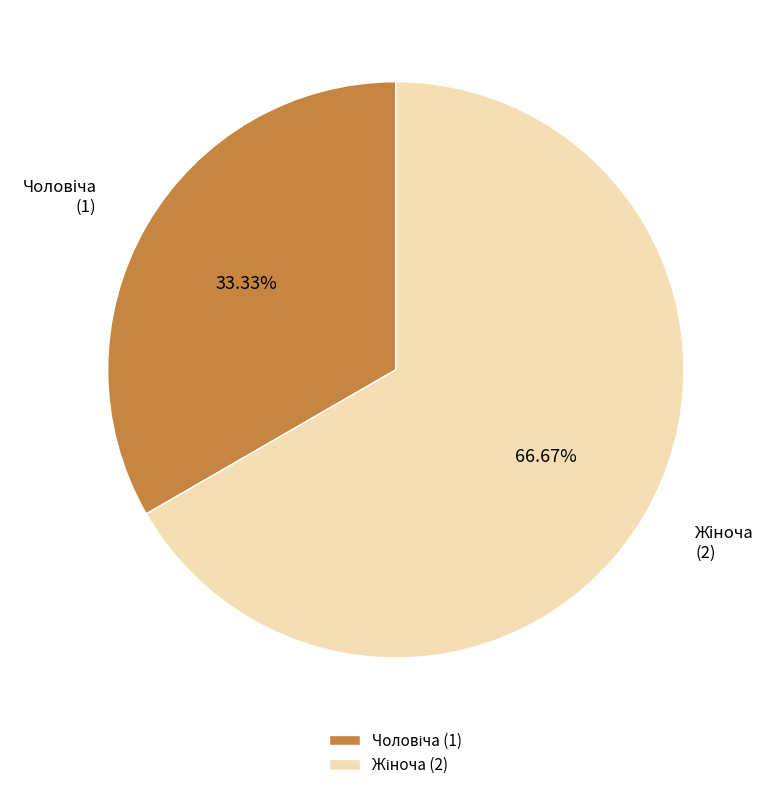

Does any single category account for the majority?

Yes